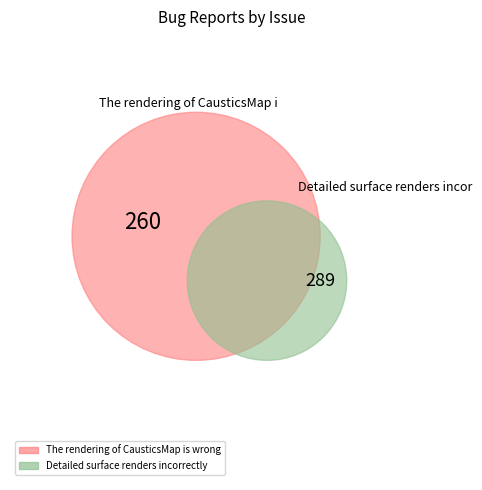

Does any single category account for the majority?

Yes